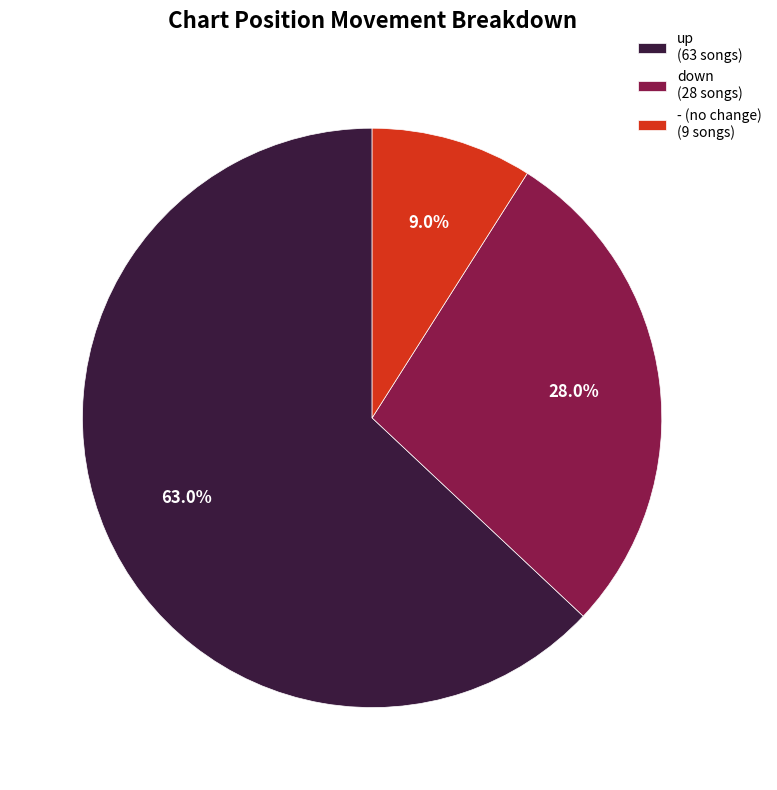

Is up the majority of the pie?

Yes